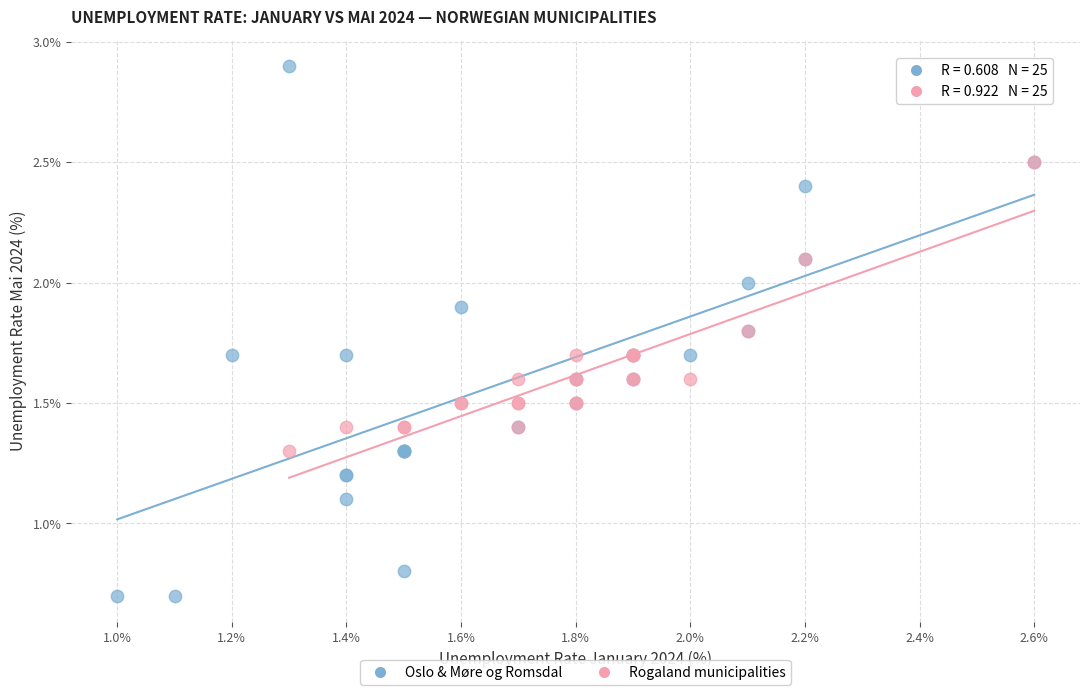

Which series contains the lowest Y value?

Oslo & Møre og Romsdal